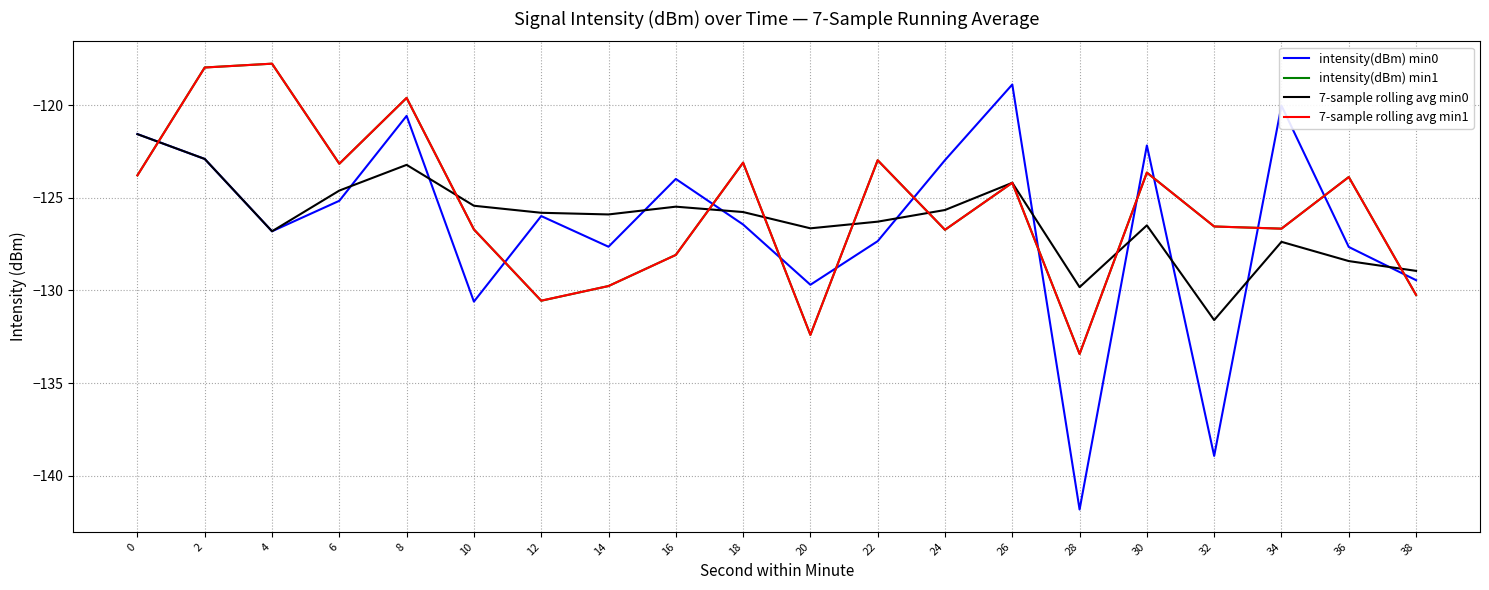

What is the minimum value for 7-sample rolling avg min0?

-131.6